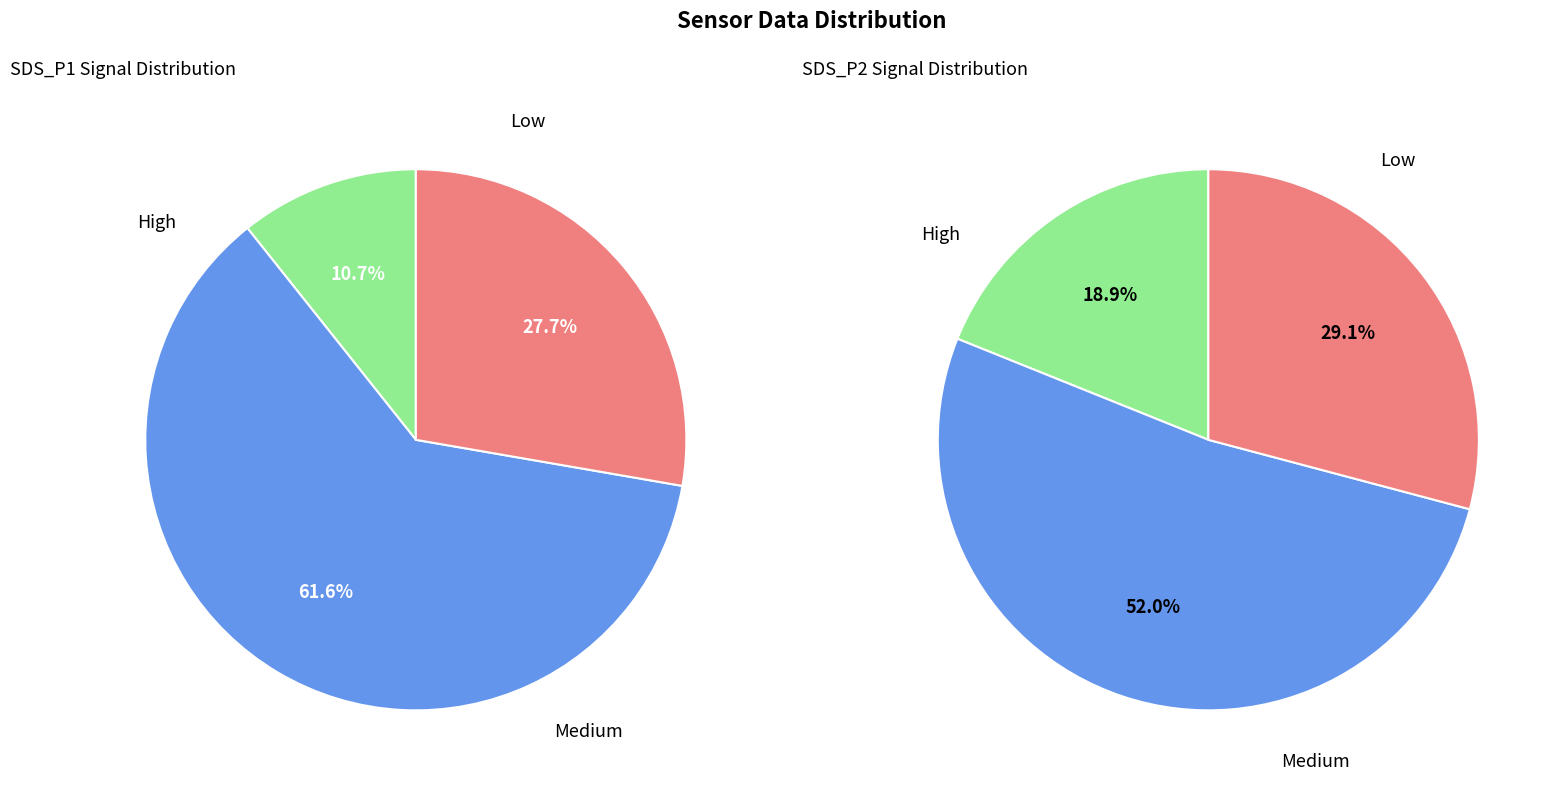

The 9 slice represents 1% of the pie. True or false?

False